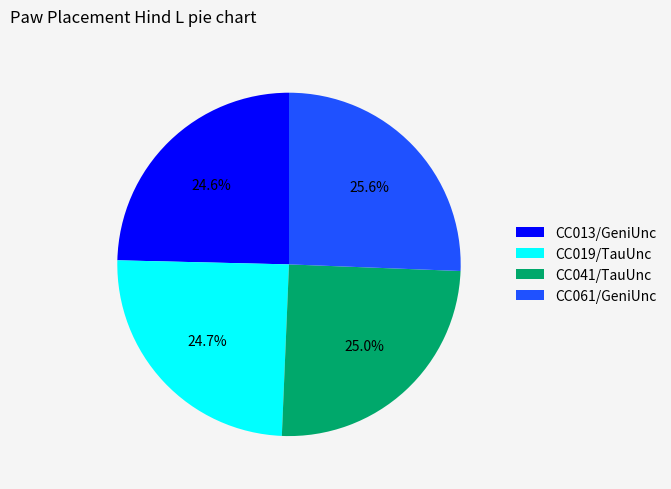

What percentage is the CC013/GeniUnc slice, to the nearest percent?

25%